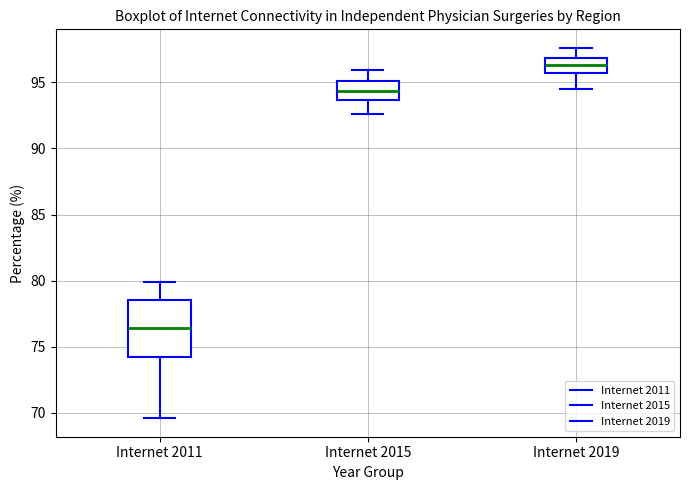

Where does the median line of the box for Internet 2011 sit on the y-axis? The values are not printed on the chart, so give them approximately, as read against the axis.

76.5